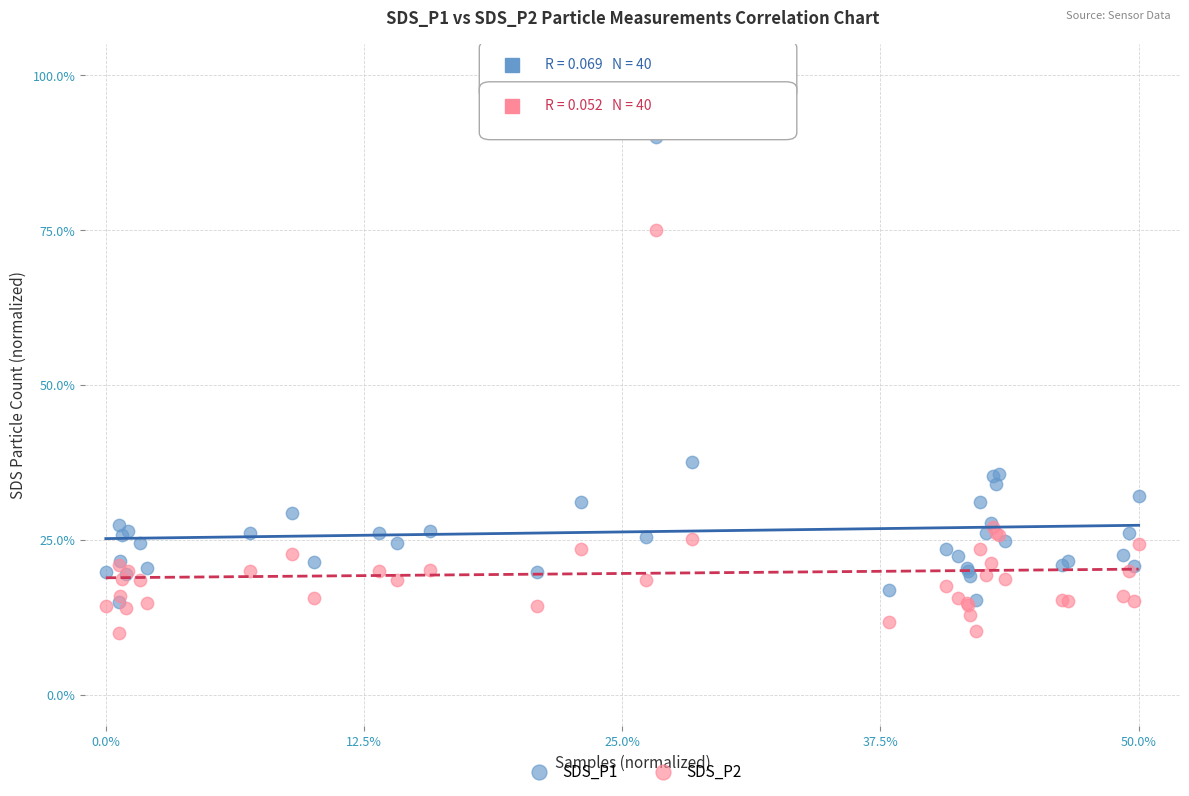

Which series reaches the maximum Y coordinate?

SDS_P1